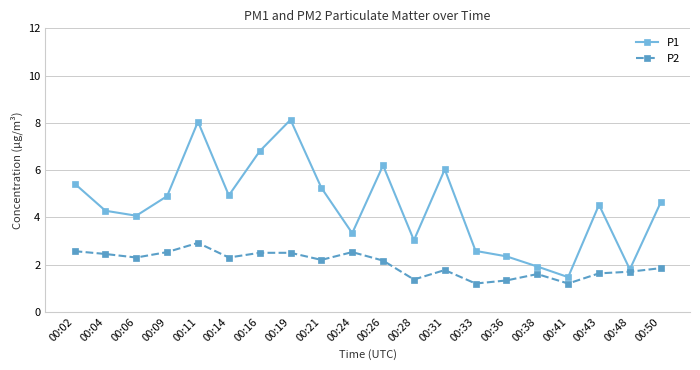

Which series has the widest spread of values?

P1